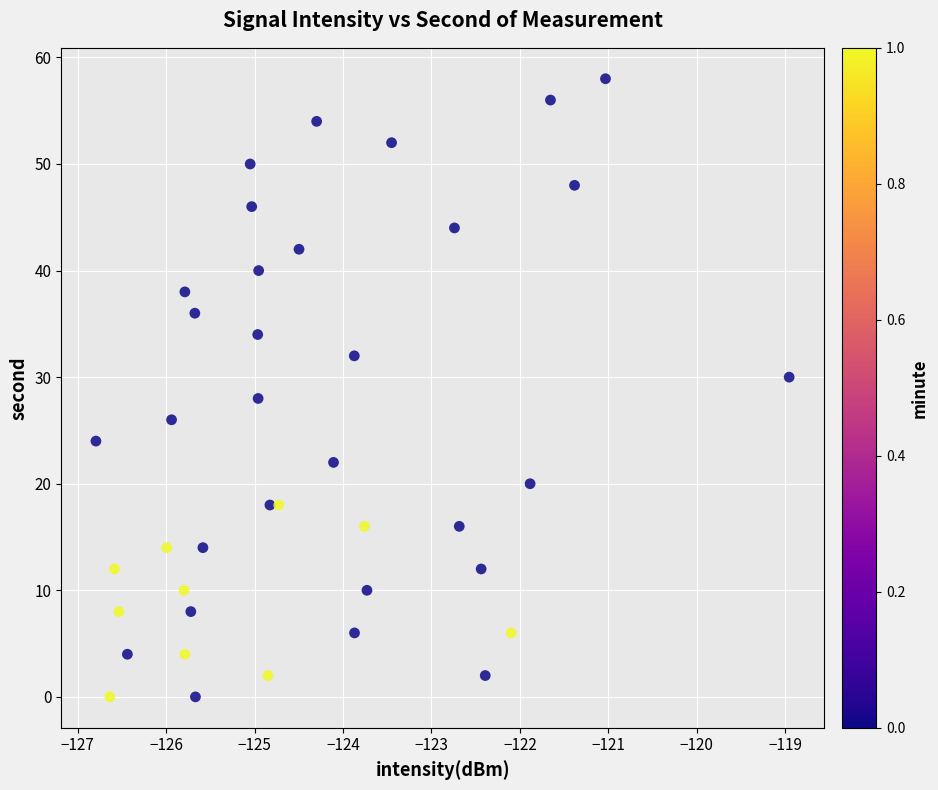

What is the range of Y values (max minus min)?

58